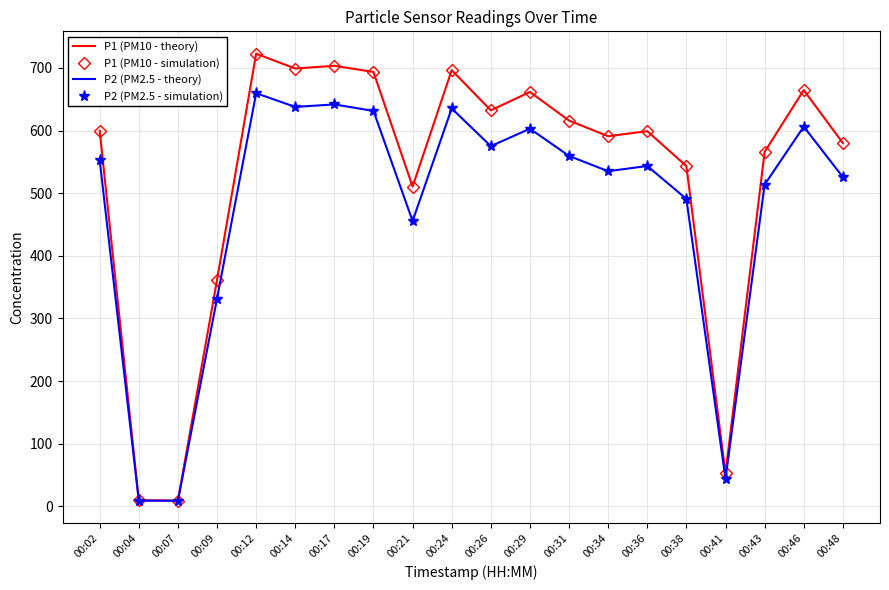

True or false: P2 (PM2.5 - theory) has more than 2 interior local peaks.

True